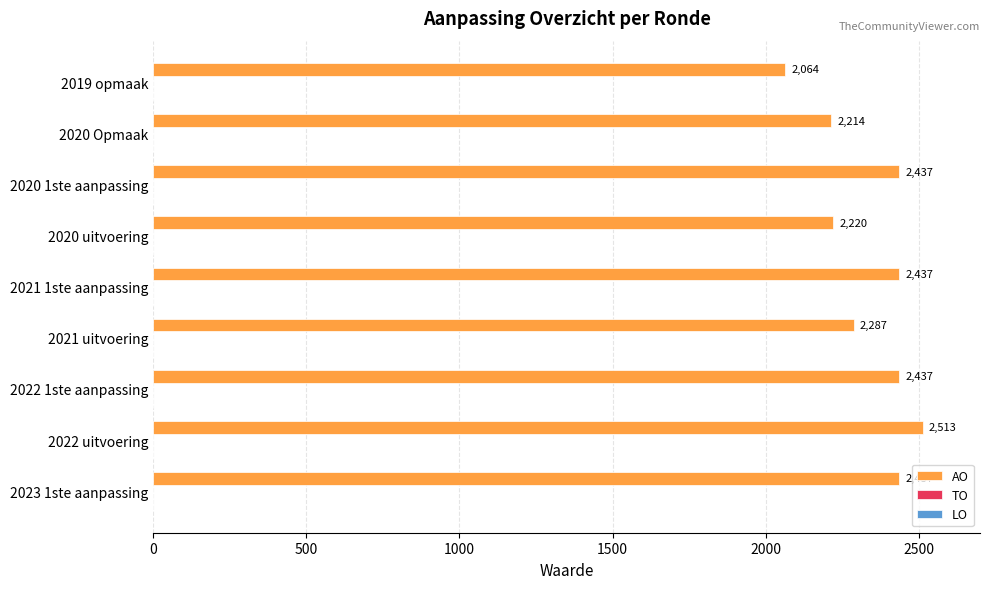

What is the sum of the values at 2020 1ste aanpassing and 2022 1ste aanpassing?

4874